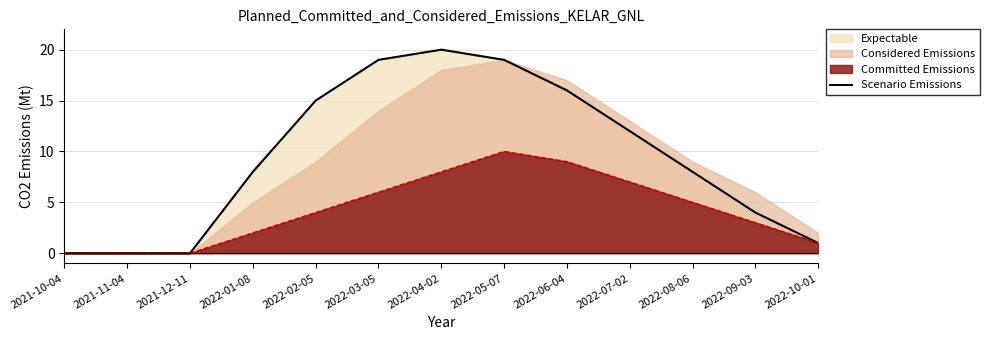

What position from the left is 2022-03-05?

6